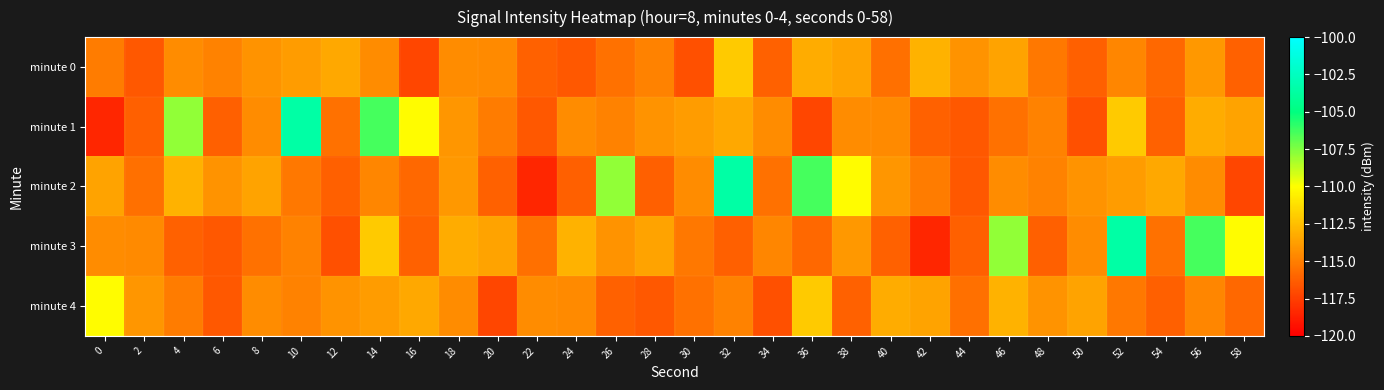

Which has a higher value, 14 or 48?

14